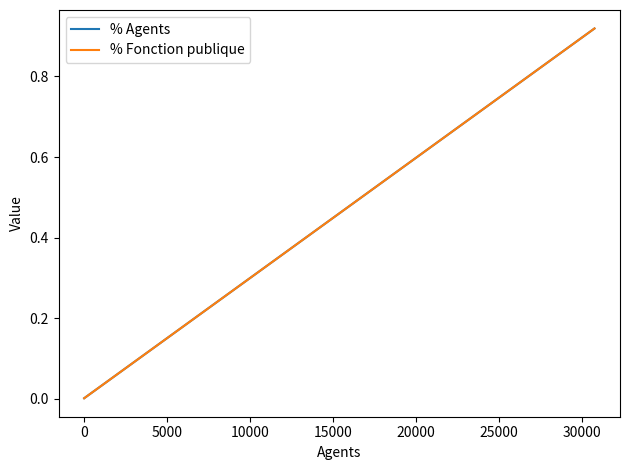

What is the average value of the % Agents series?

0.1